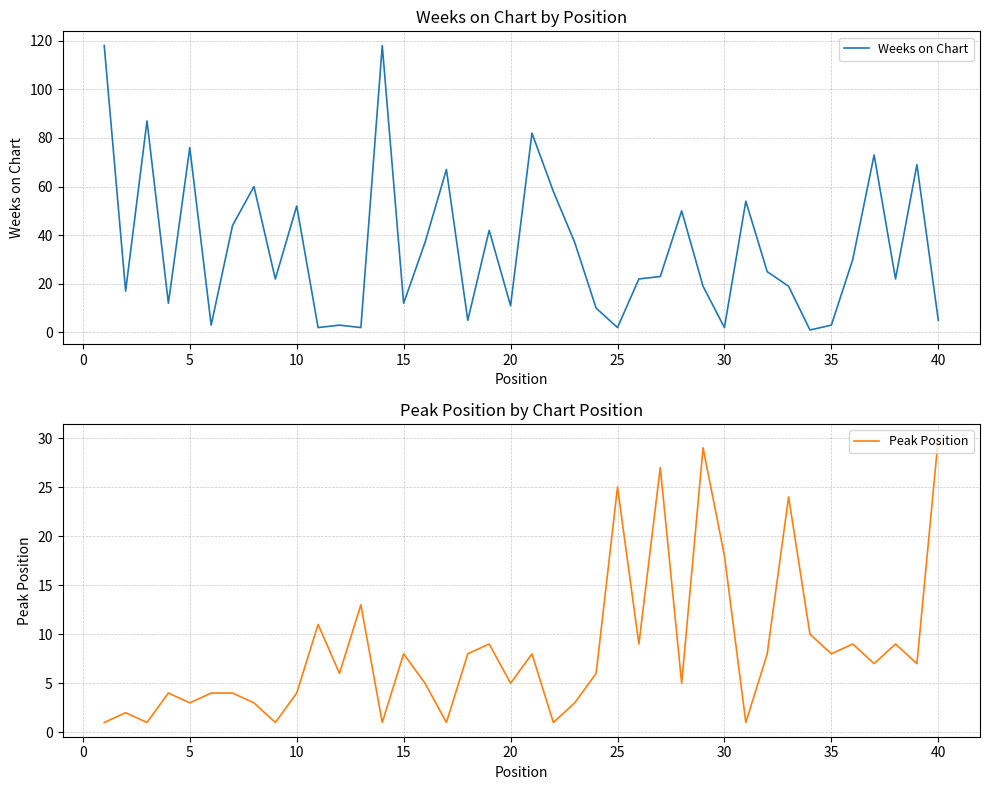

Does the chart have visible grid lines?

Yes